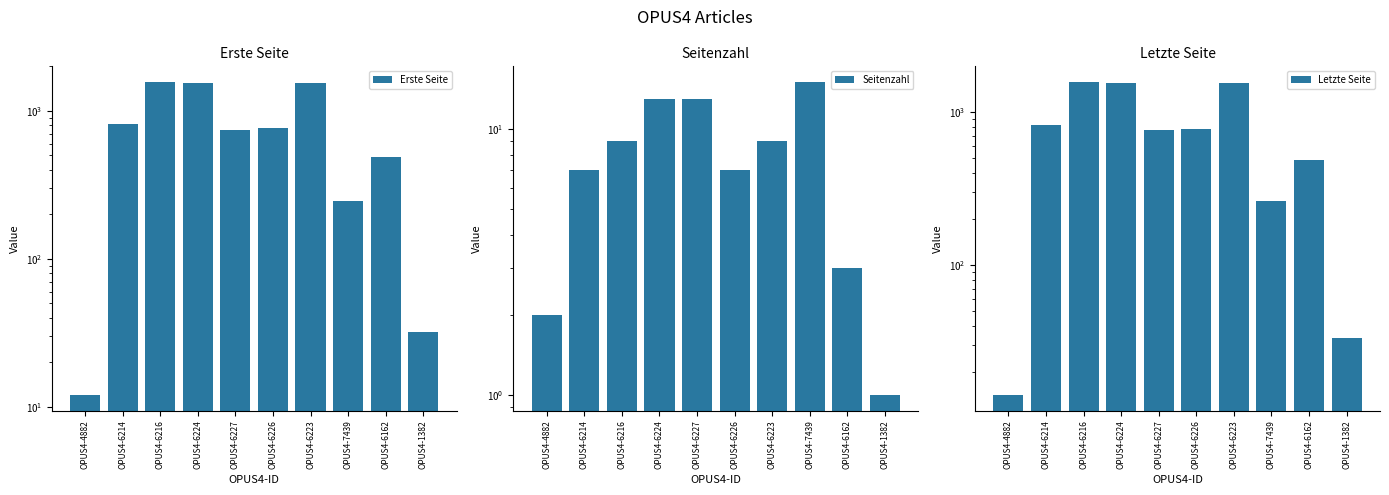

At OPUS4-6224, list the series in order from largest to smallest.

Letzte Seite, Erste Seite, Seitenzahl